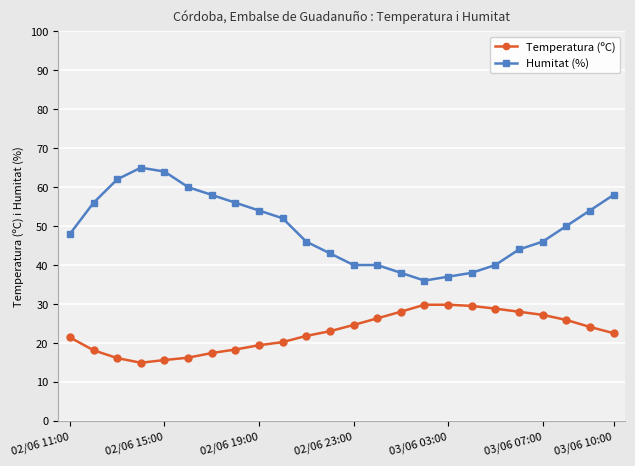

Rank the series by their maximum value, from highest to lowest.

Humitat (%), Temperatura (ºC)